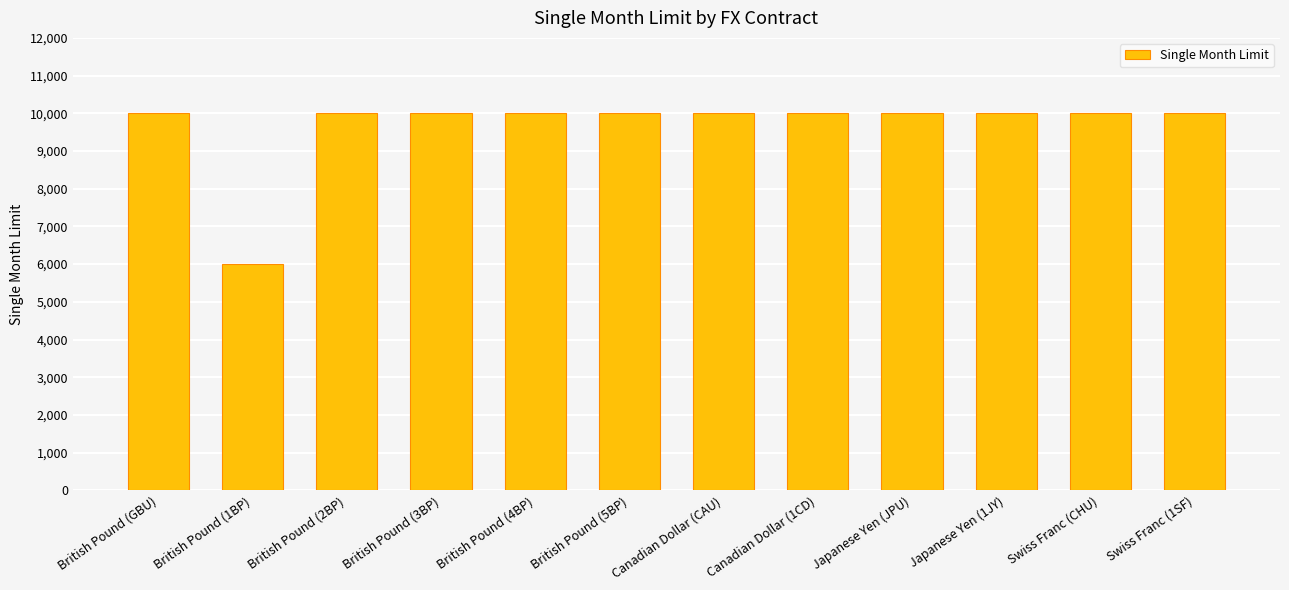

Reading right to left, list all the values displayed in this chart.

10000	10000	10000	10000	10000	10000	10000	10000	10000	10000	6000	10000